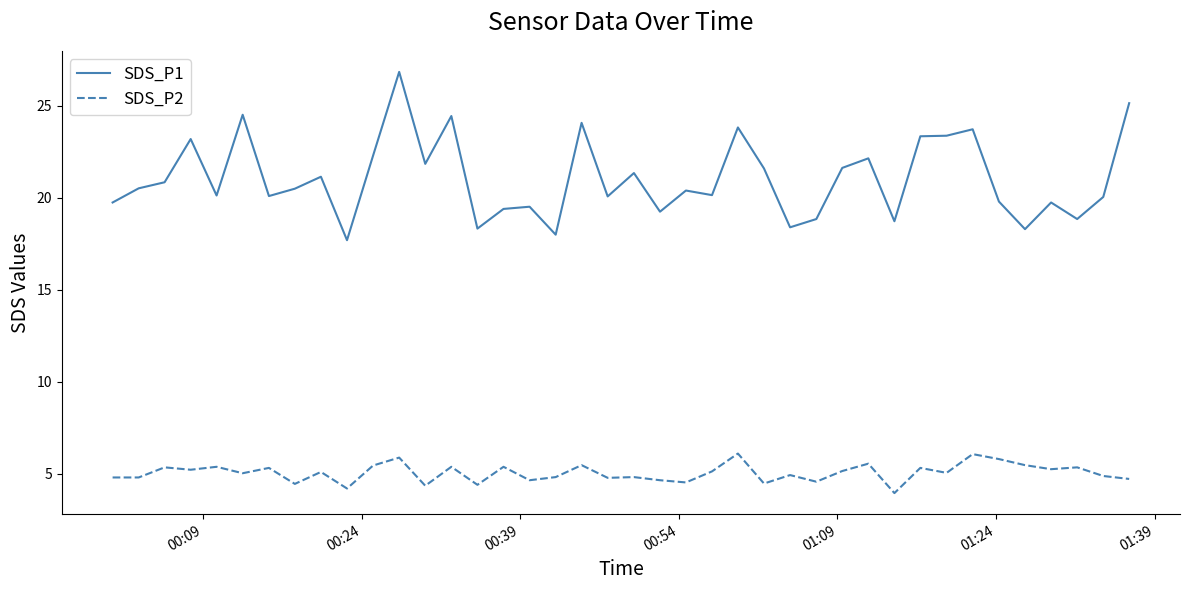

How many lines are shown in the chart?

2